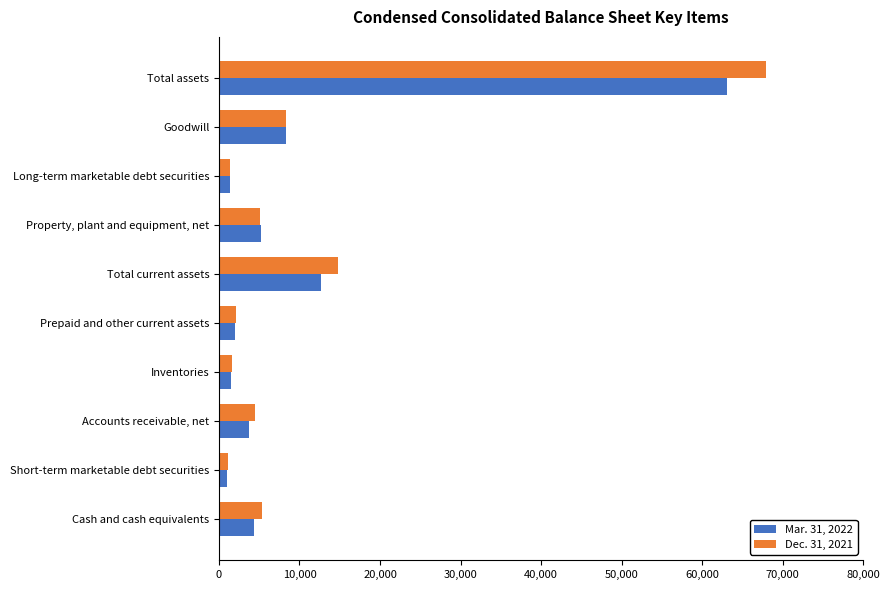

The value of Dec. 31, 2021 at Accounts receivable, net is 4493. True or false?

True